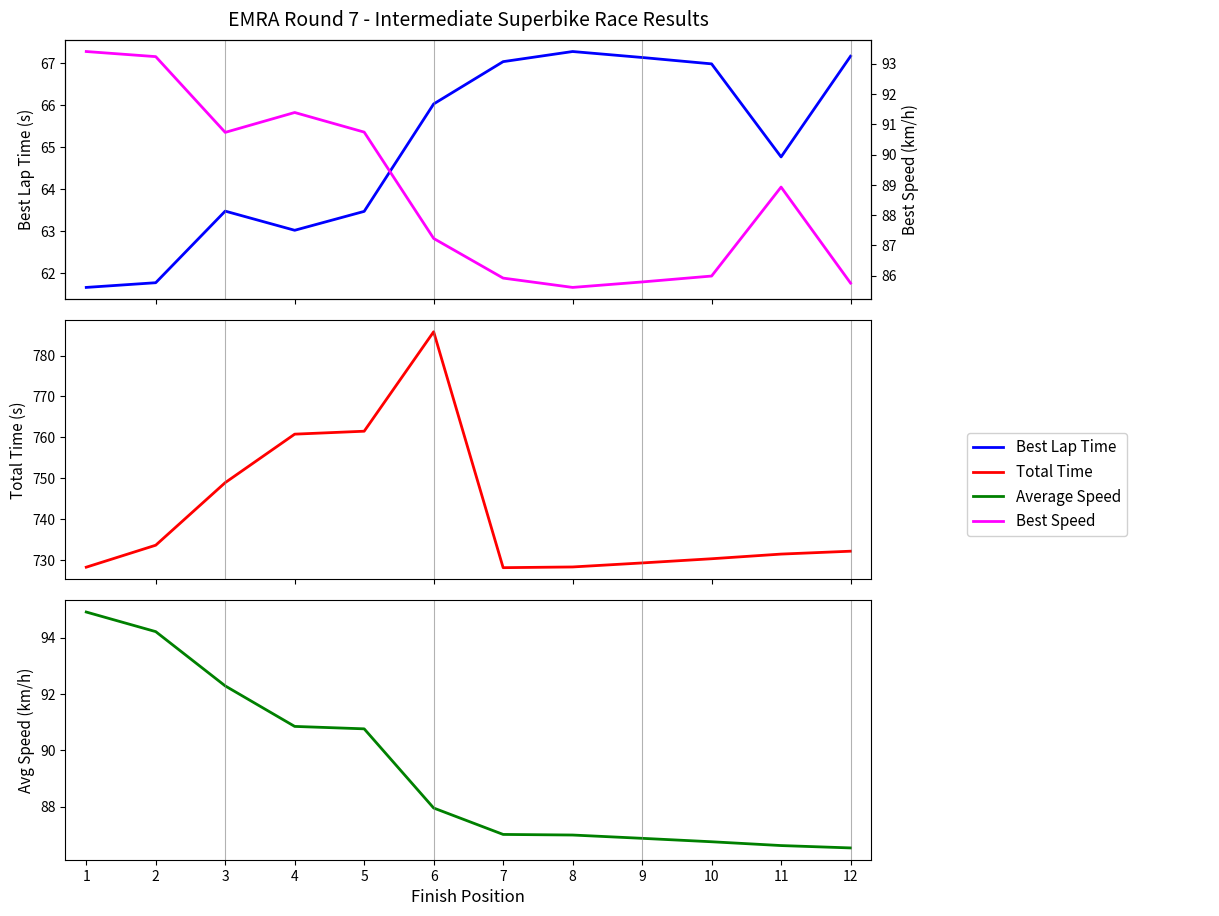

Read the Average Speed value at 12.

86.5